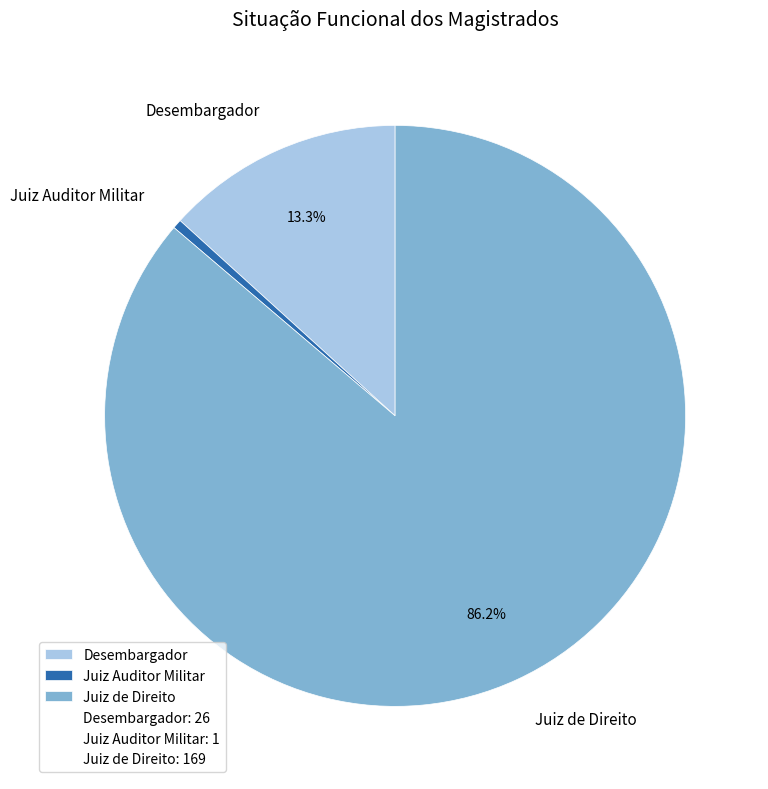

Is it true that Juiz de Direito is 86% of the pie?

True